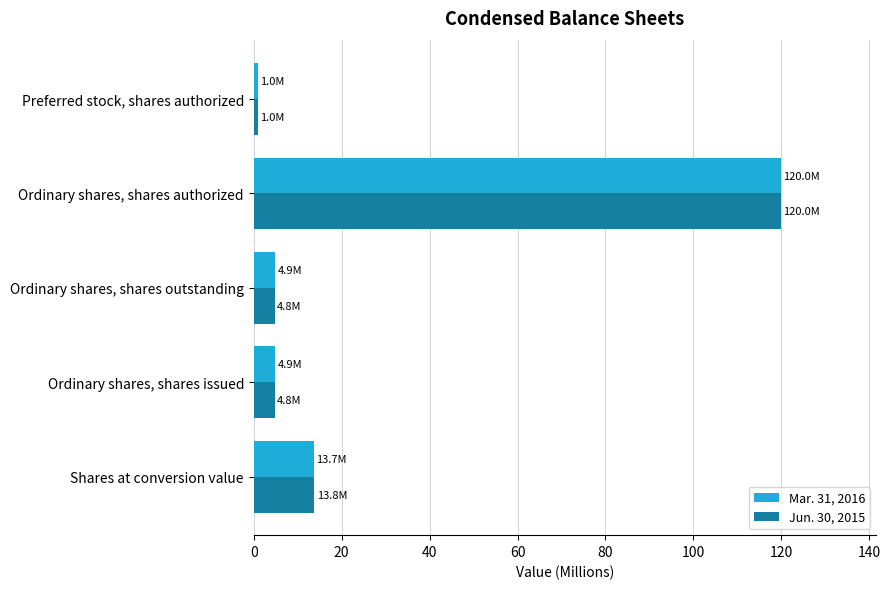

Which category has the lowest value in the Jun. 30, 2015 series?

Preferred stock, shares authorized